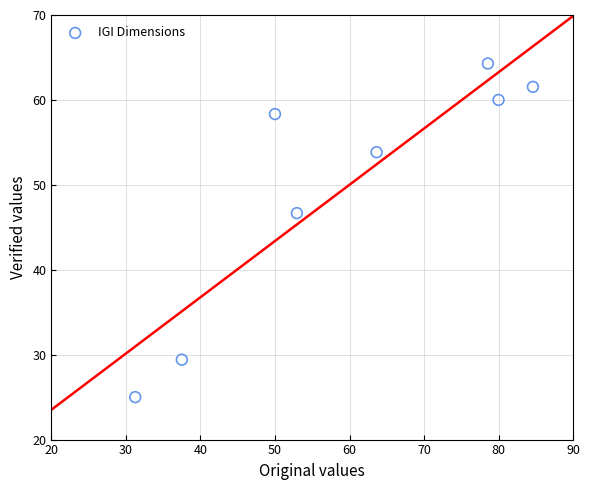

What Y value in the scatter plot is closest to 44?

46.7